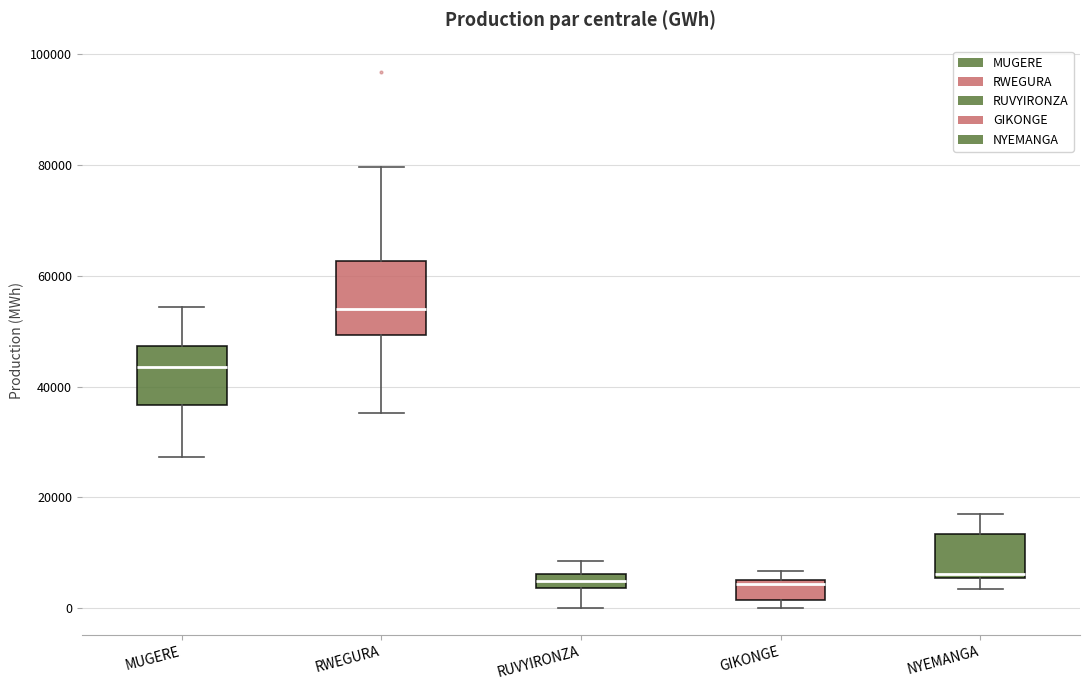

Where is the lower edge of the box for RUVYIRONZA on the y-axis? The values are not printed on the chart, so give them approximately, as read against the axis.

4000